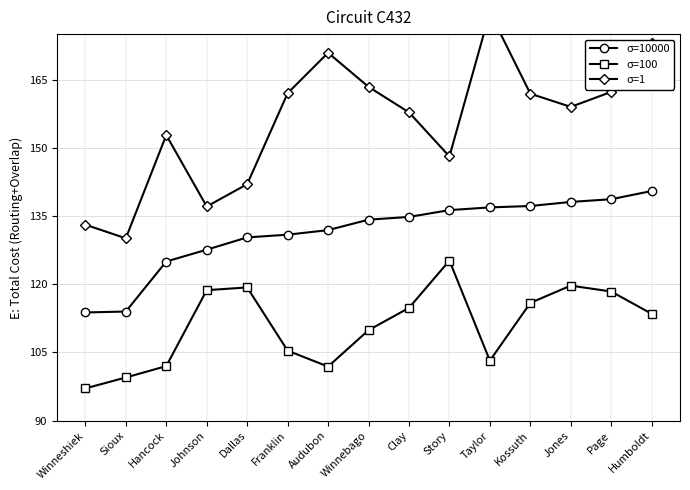

What are all the series names shown in the legend?

σ=10000, σ=100, σ=1